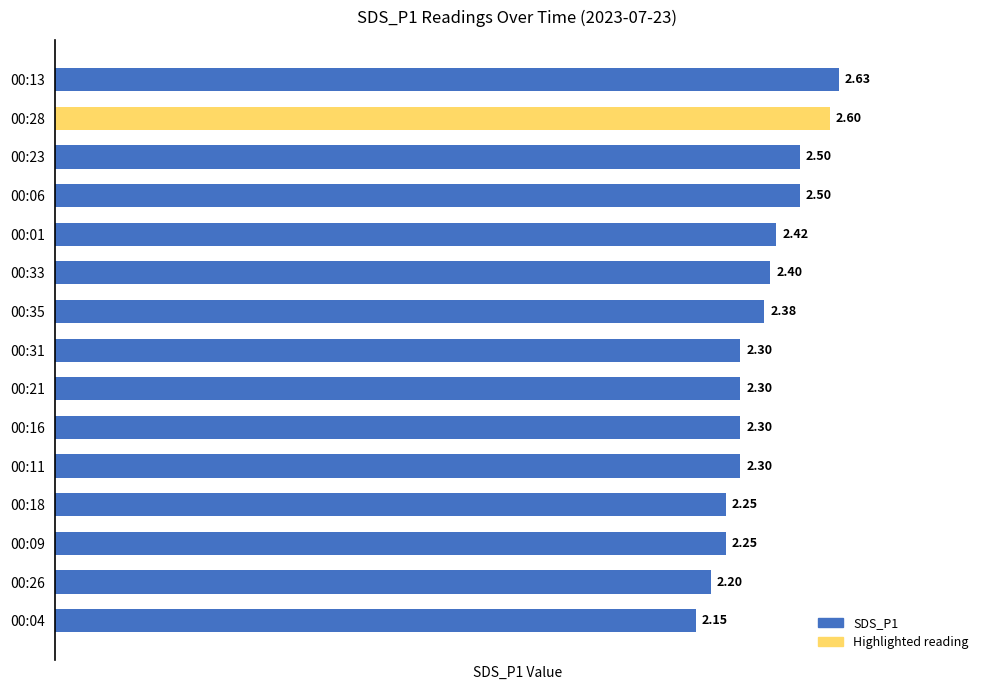

Approximately how many times larger is the value at 00:28 compared to 00:35?

1.1